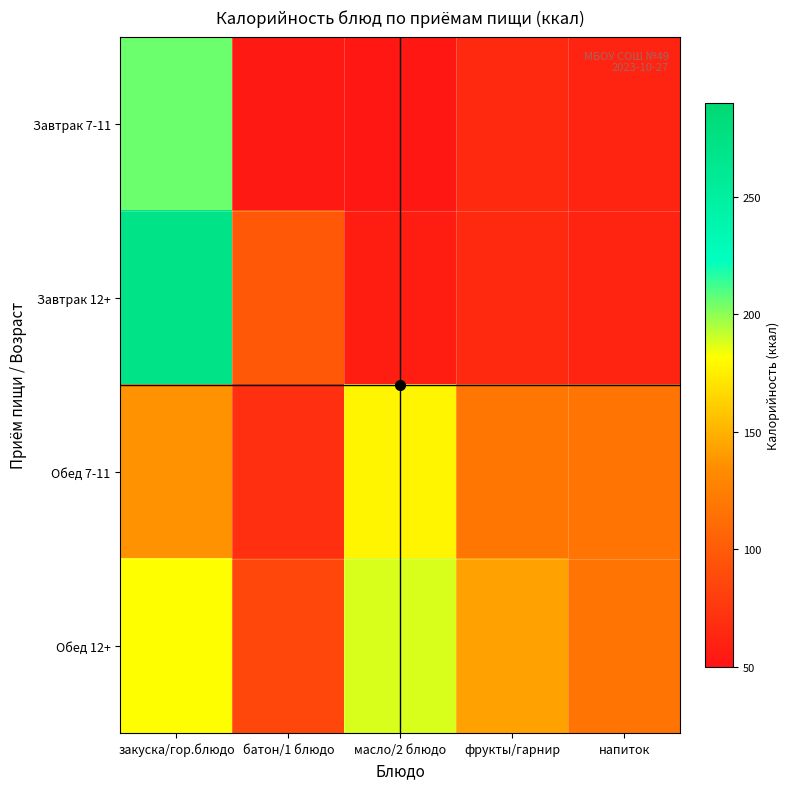

At which category is the sum across all series the highest?

закуска/гор.блюдо